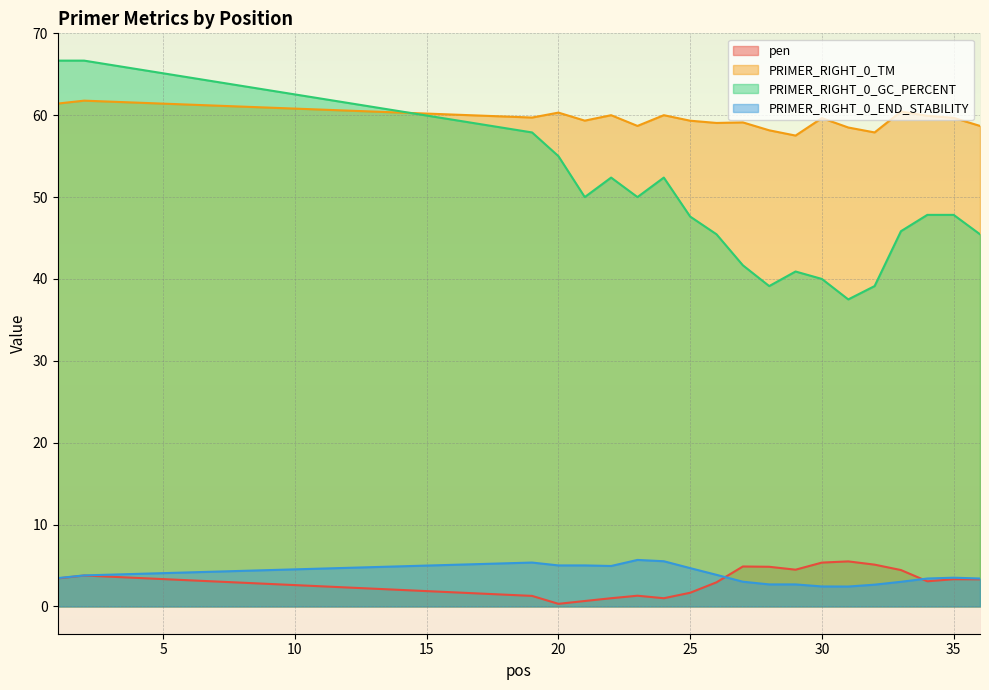

Which series has the widest spread of values?

PRIMER_RIGHT_0_GC_PERCENT